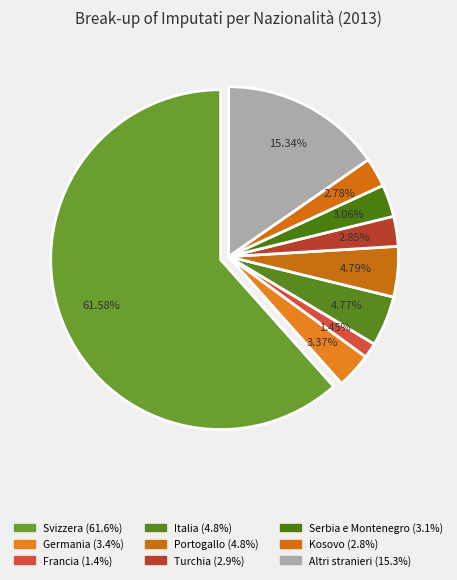

How many slices are in this pie chart?

9